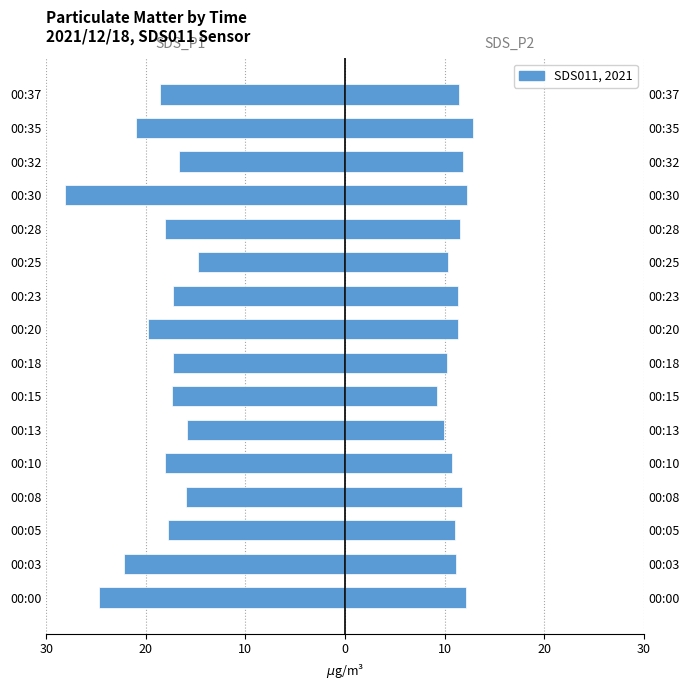

Which series has the widest spread of values?

SDS_P1